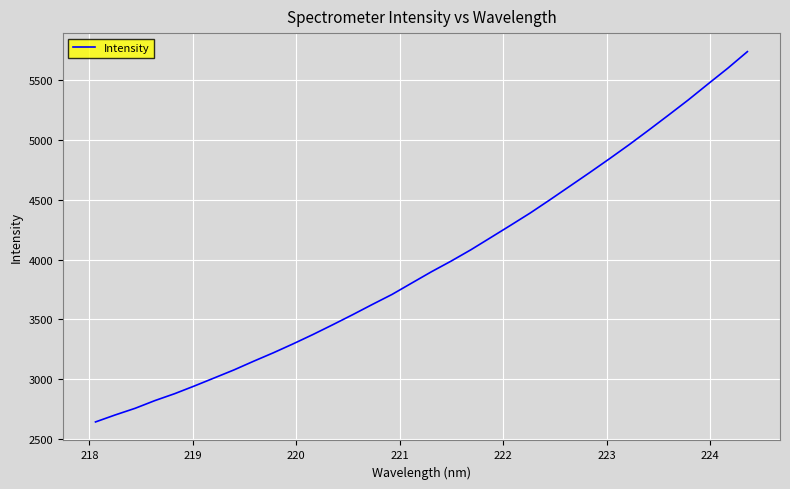

What is the minimum value shown in the chart?

2644.0